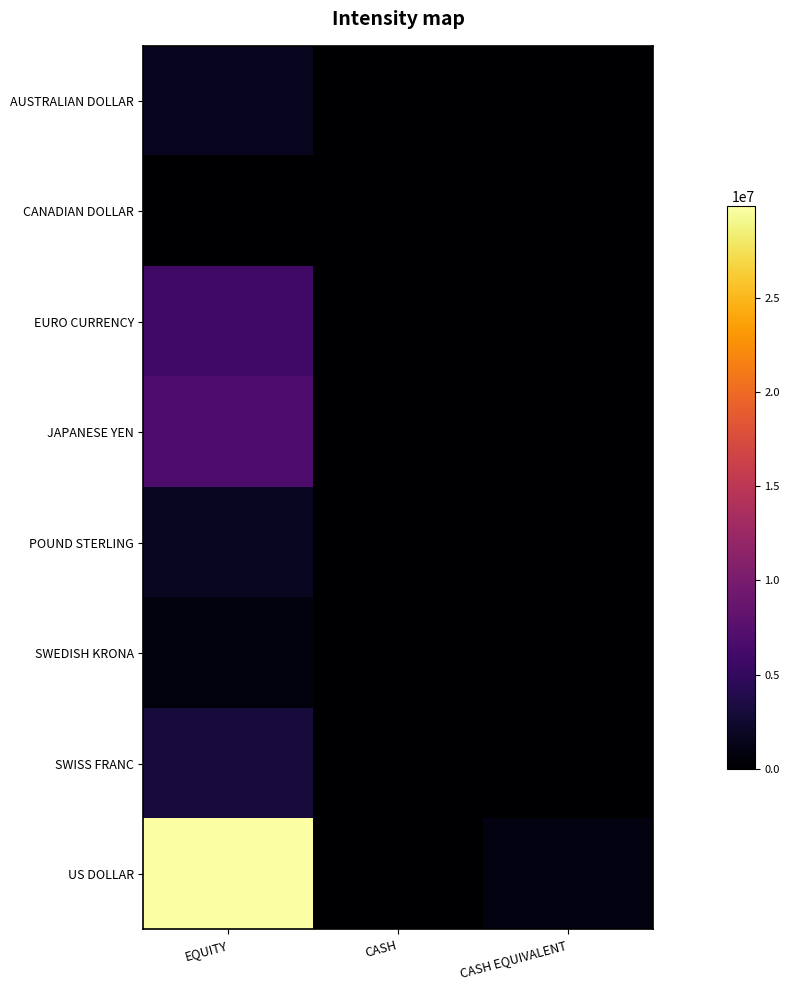

At which category is the sum across all series the highest?

EQUITY